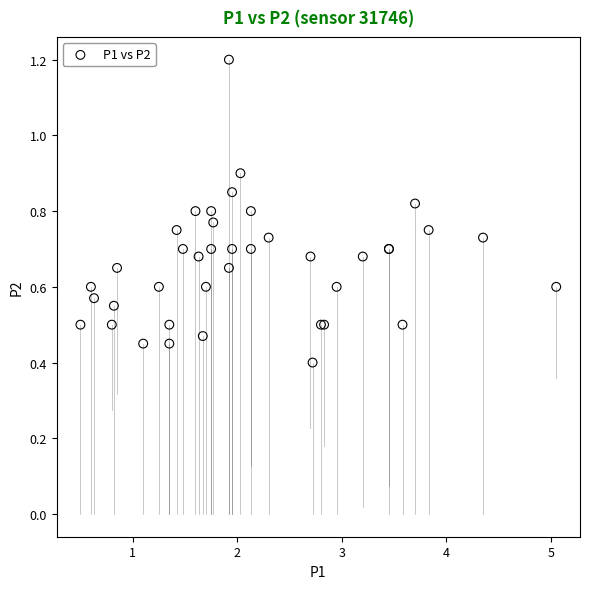

What Y value in the scatter plot is closest to 0?

0.4